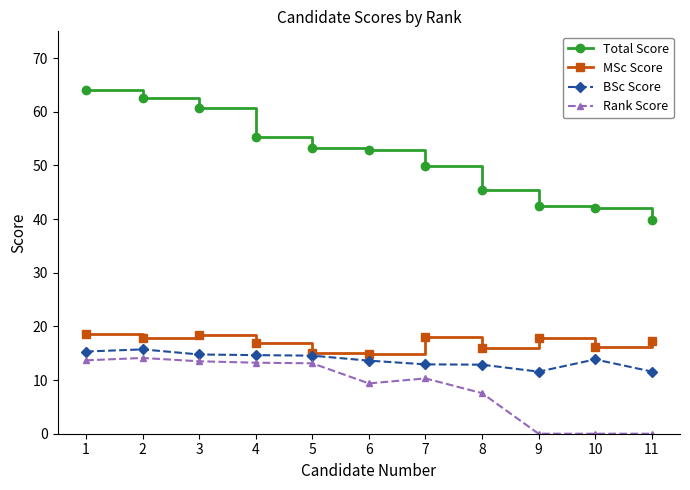

The value of MSc Score at 4 is 16.9. True or false?

True